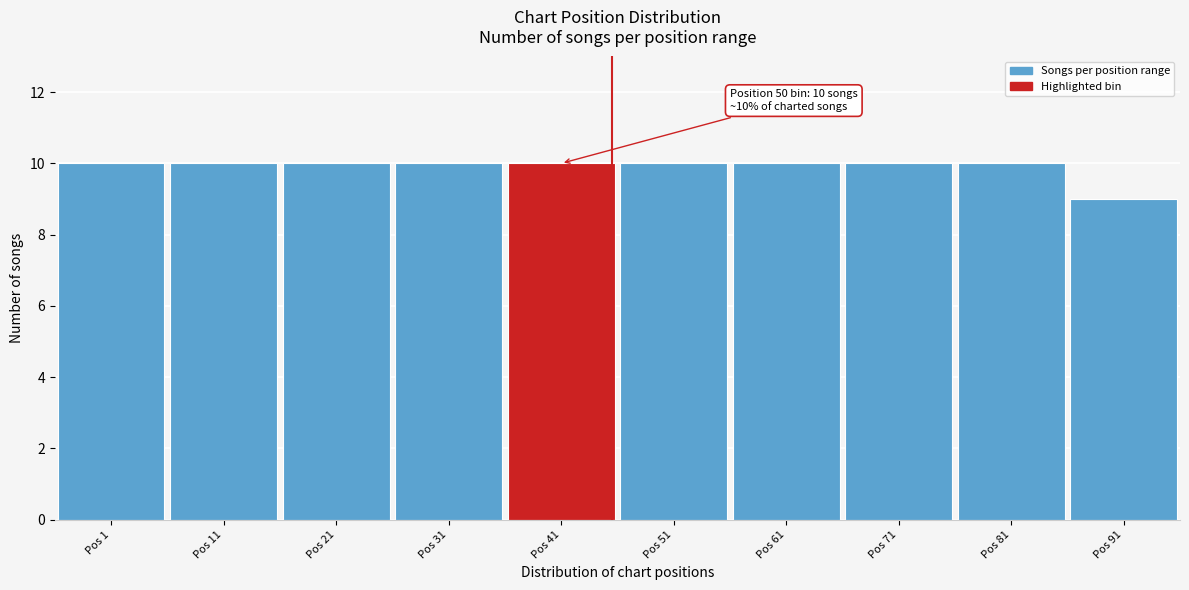

Reading right to left, what are all the values shown in this chart?

Pos 91=9	Pos 81=10	Pos 71=10	Pos 61=10	Pos 51=10	Pos 41=10	Pos 31=10	Pos 21=10	Pos 11=10	Pos 1=10